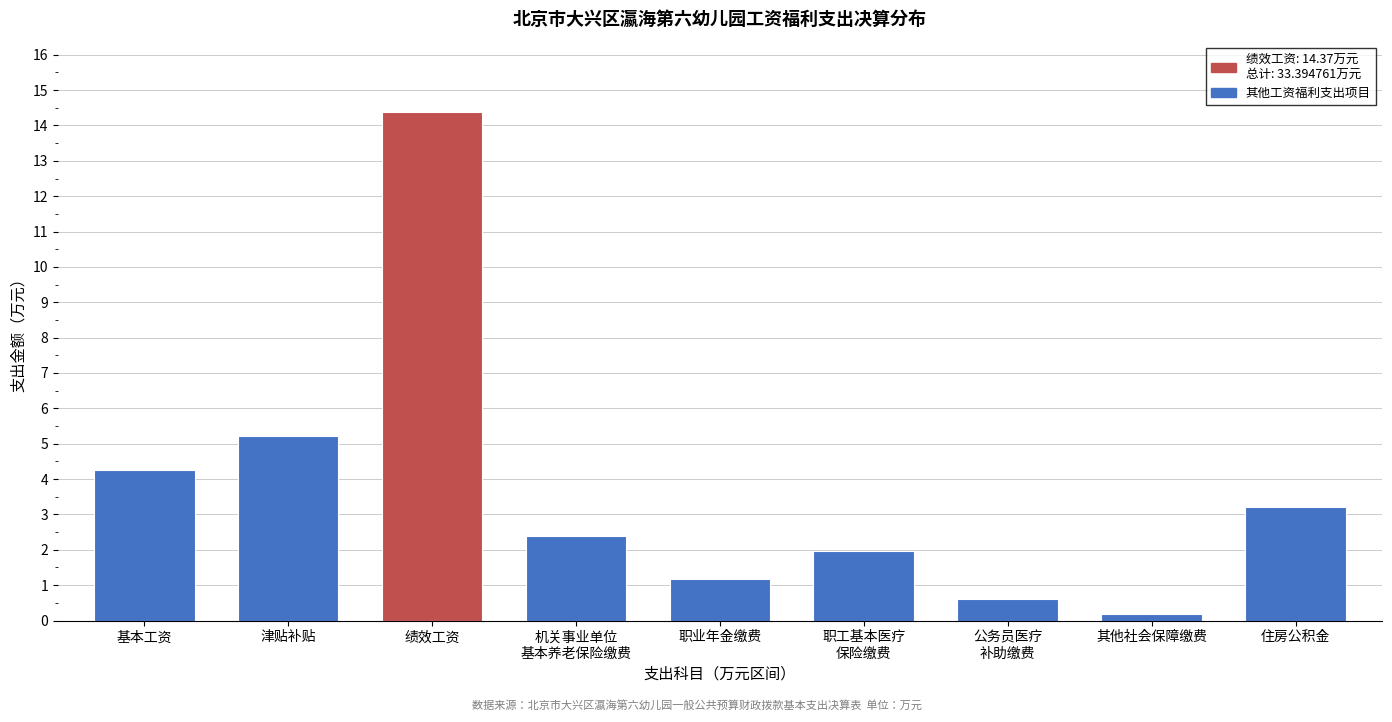

Reading right to left, extract all data points from this chart.

3.2	0.2	0.6	2.0	1.2	2.4	14.4	5.2	4.3